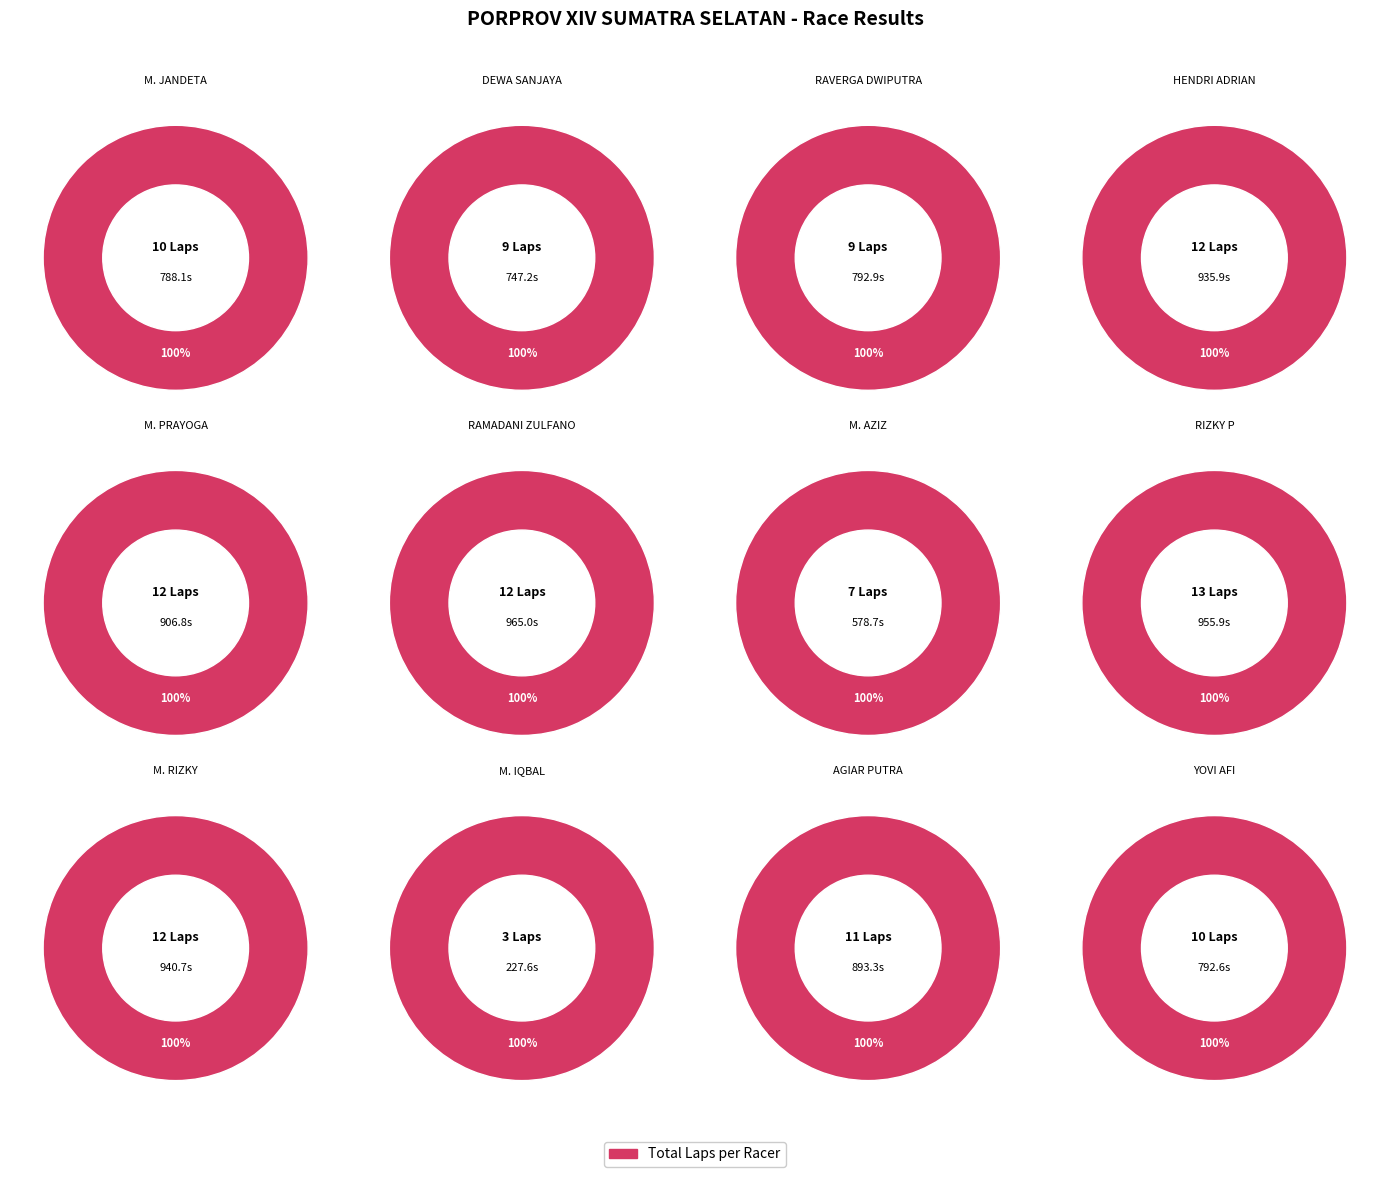

True or false: RAMADANI ZULFANO accounts for 10% of the total.

True